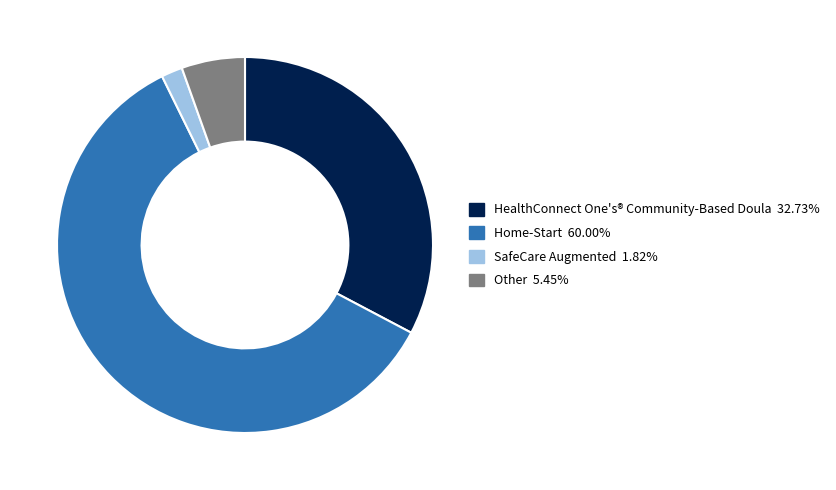

Is there any slice that represents more than half of the pie?

Yes